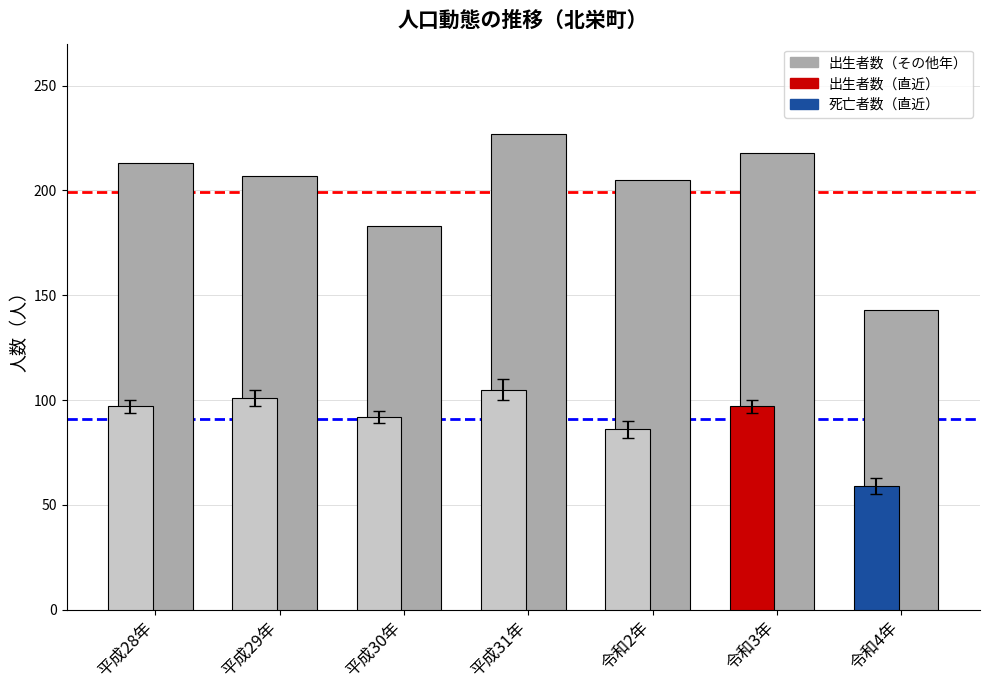

What is the spread (max minus min) of values at 平成30年?

91